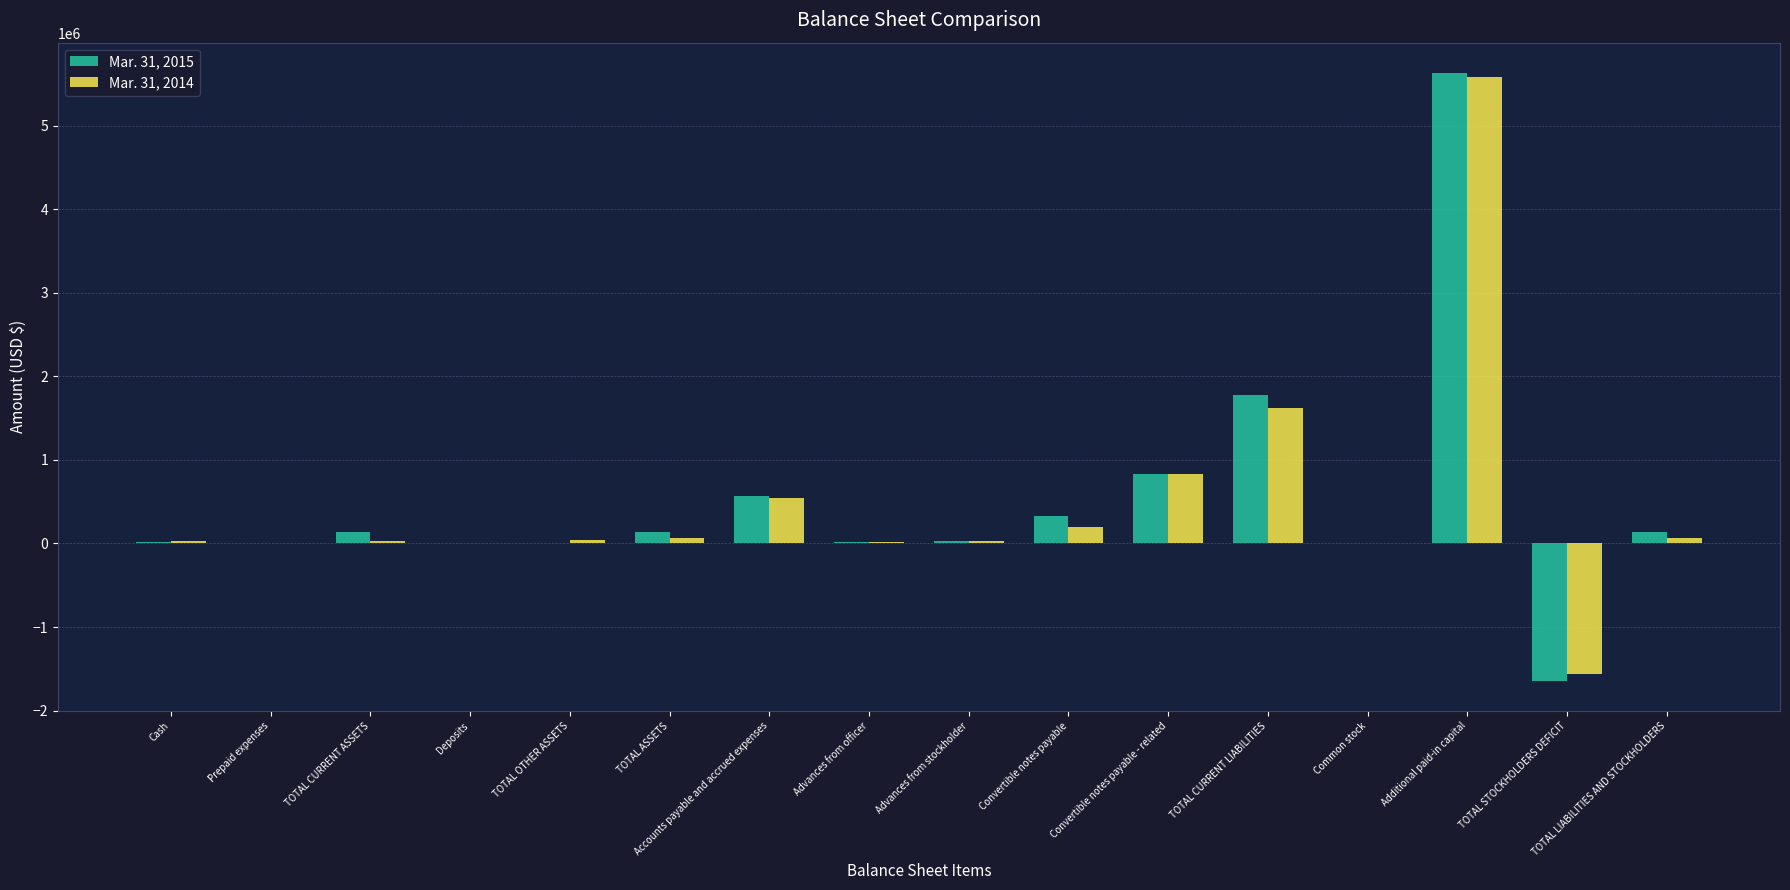

At which label does Mar. 31, 2015 reach its peak?

Additional paid-in capital